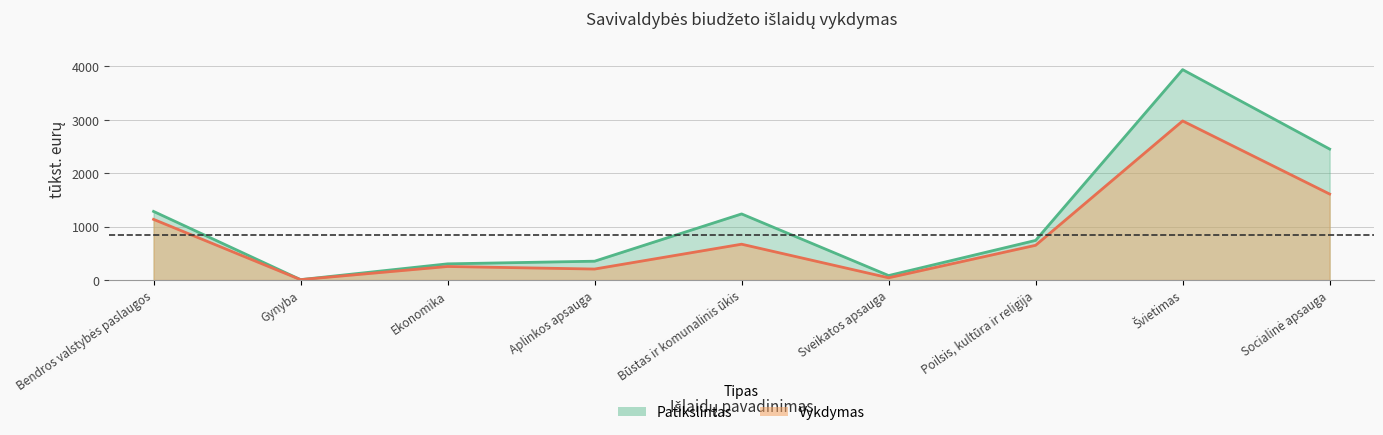

Which series has the widest spread of values?

Patikslintas